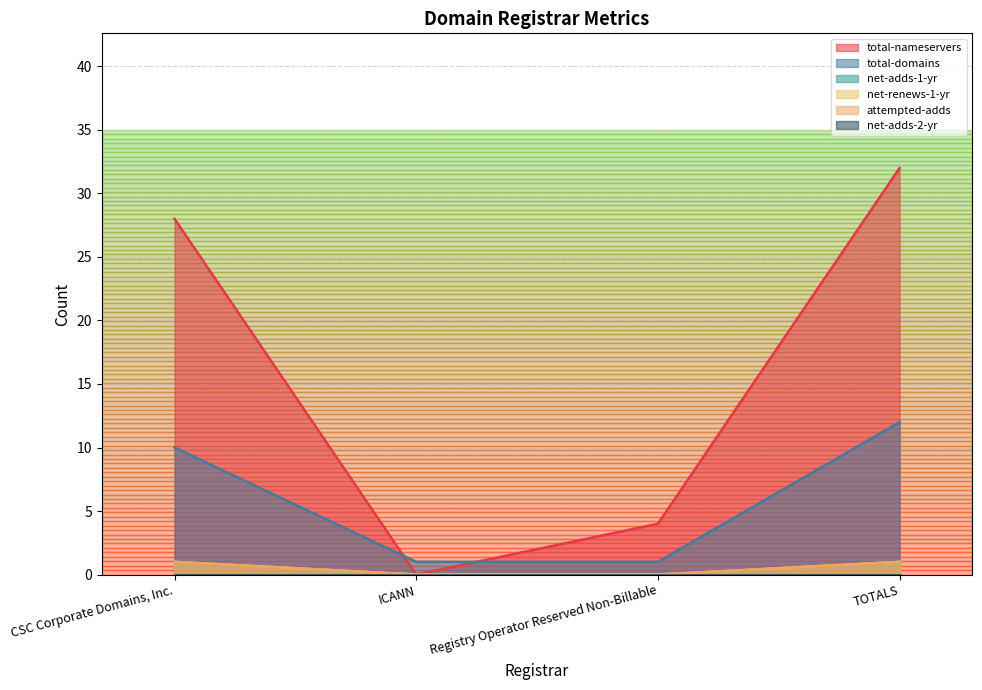

True or false: net-renews-1-yr and attempted-adds intersect in this chart.

False